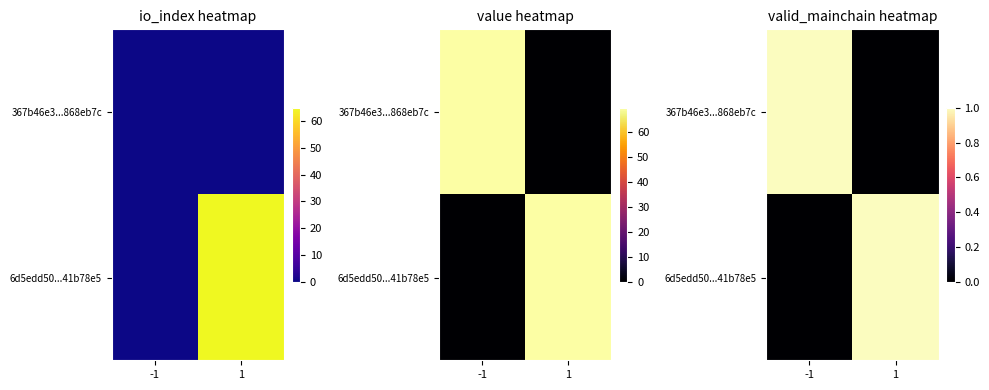

Where is 6d5edd50...41b78e5 nearest to the value 0?

-1